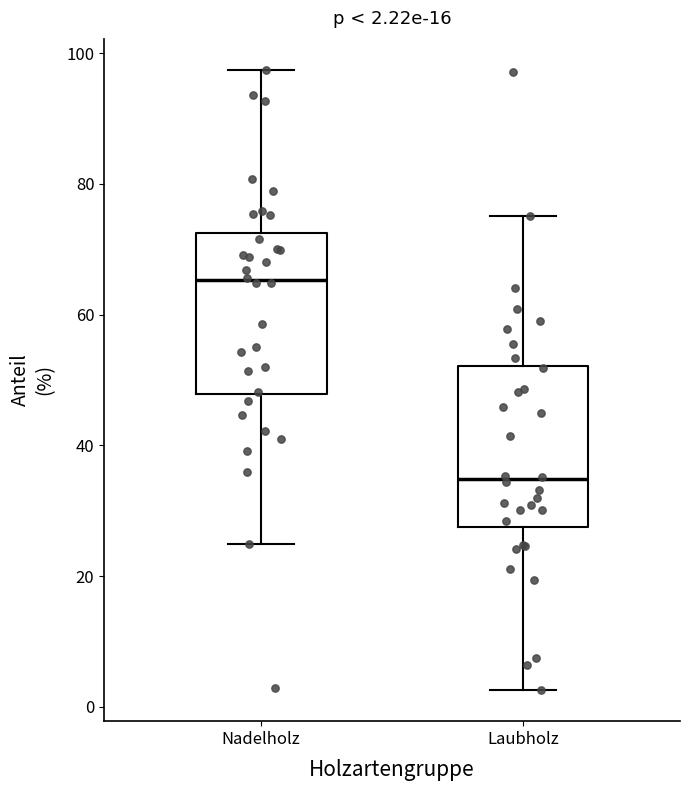

Which box's median line is the highest?

Nadelholz